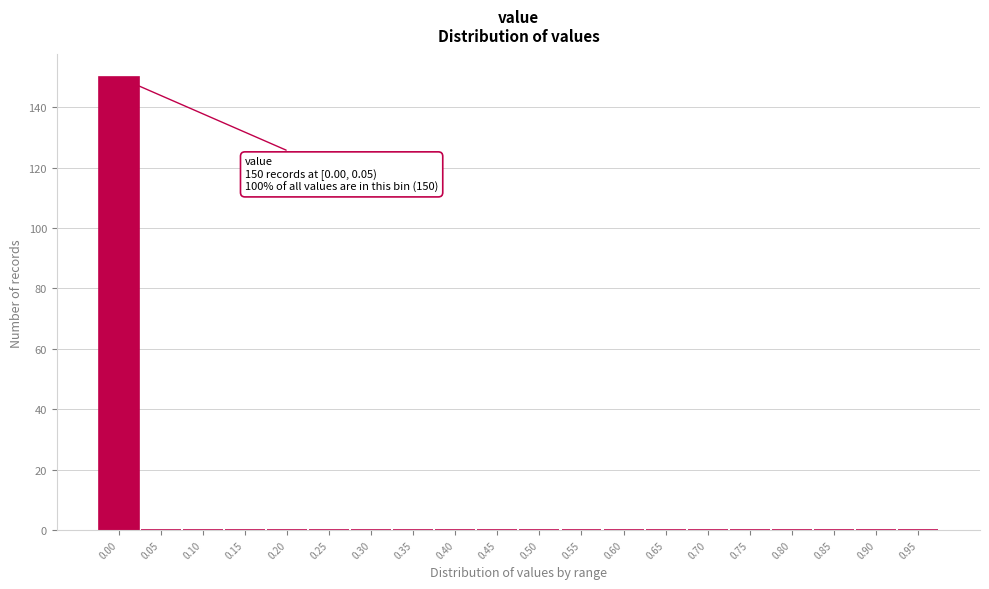

Reading left to right, transcribe all the data shown in this chart.

0.00=150	0.05=0	0.10=0	0.15=0	0.20=0	0.25=0	0.30=0	0.35=0	0.40=0	0.45=0	0.50=0	0.55=0	0.60=0	0.65=0	0.70=0	0.75=0	0.80=0	0.85=0	0.90=0	0.95=0